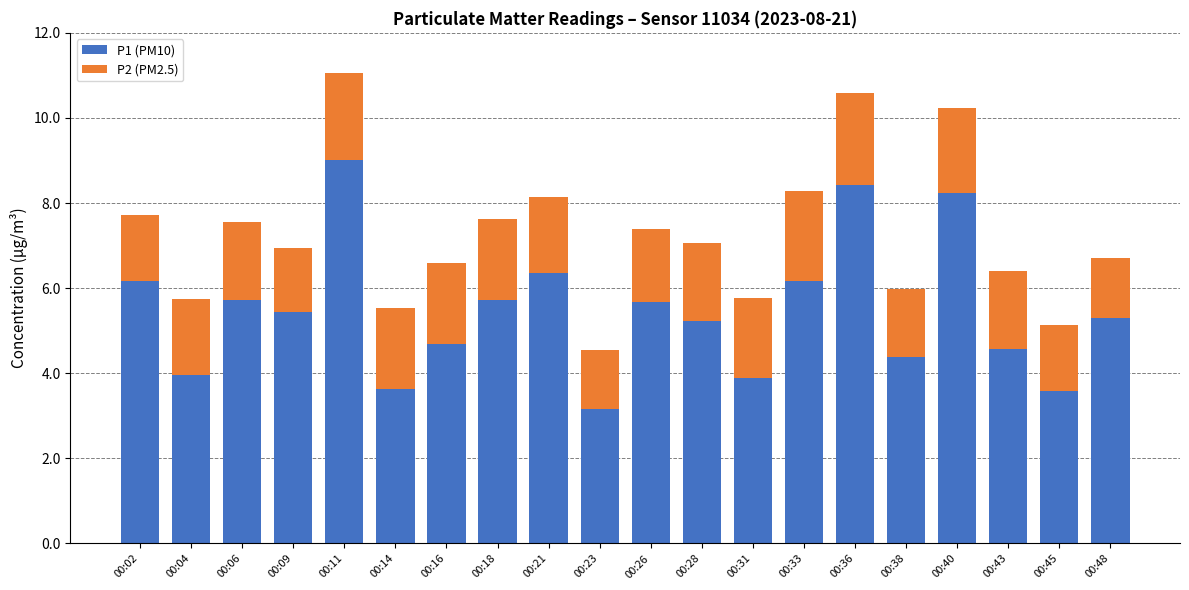

Is it true that P1 (PM10) equals 7.4 at 00:43?

False